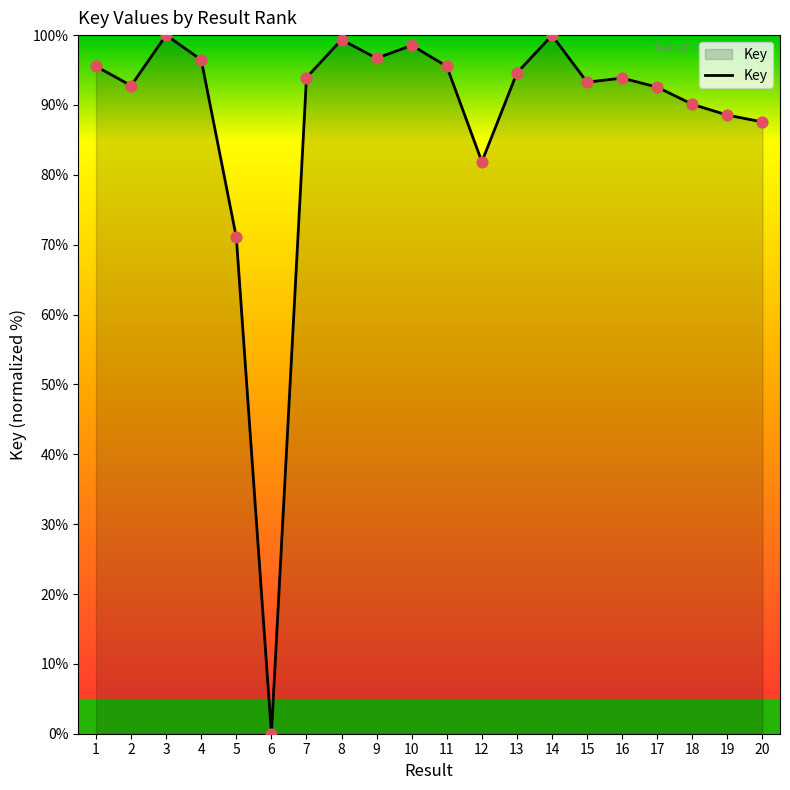

Approximately how many times larger is the value at 7 compared to 19?

1.1